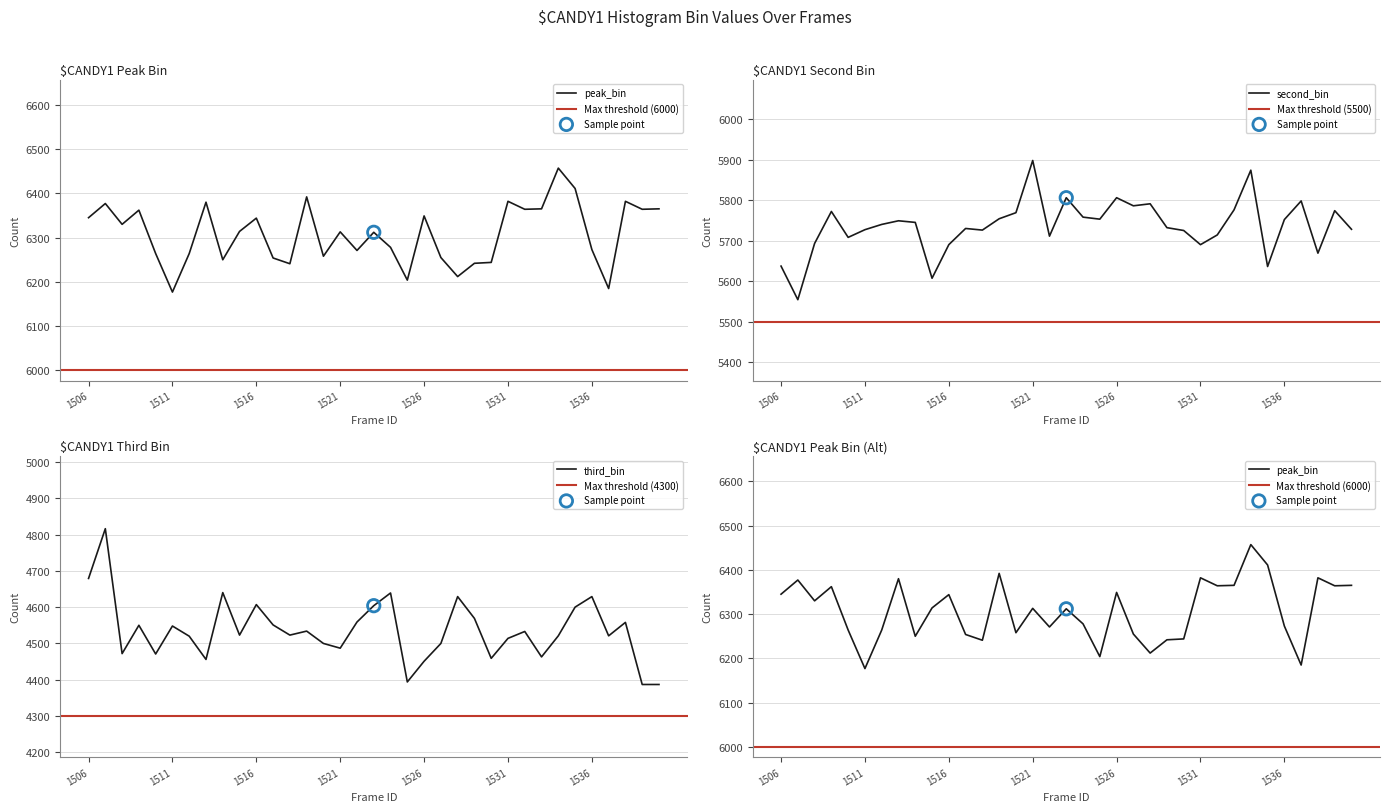

Which series has the largest total across all categories?

peak_bin